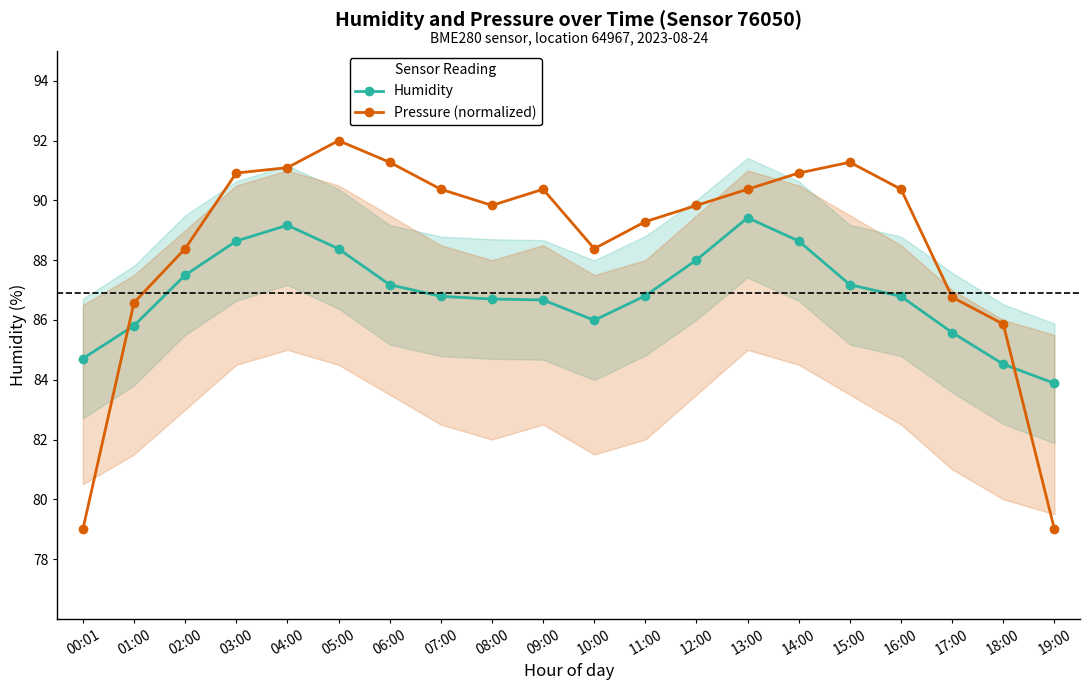

Between 15:00 and 02:00, which is larger?

02:00